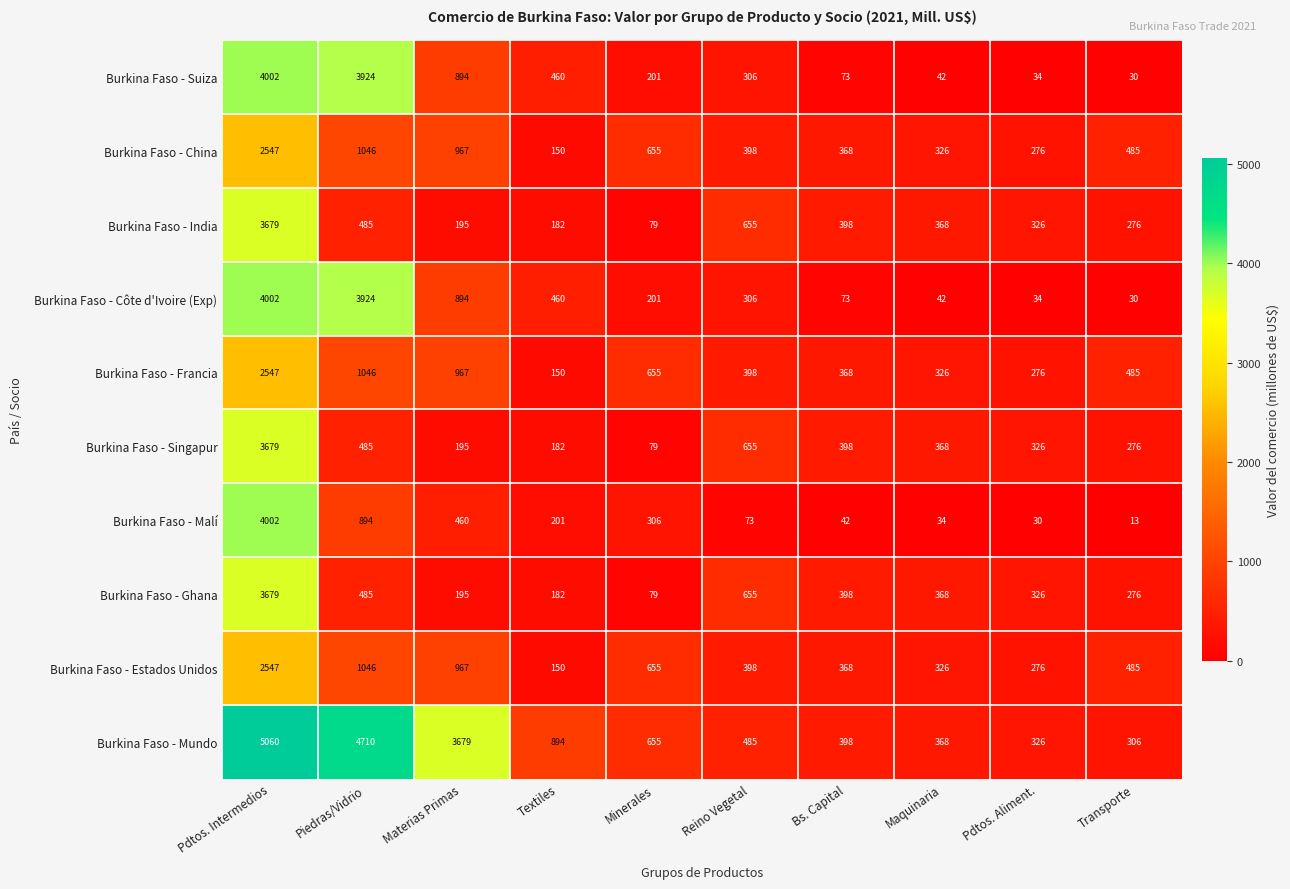

What is the minimum value shown in the chart?

13